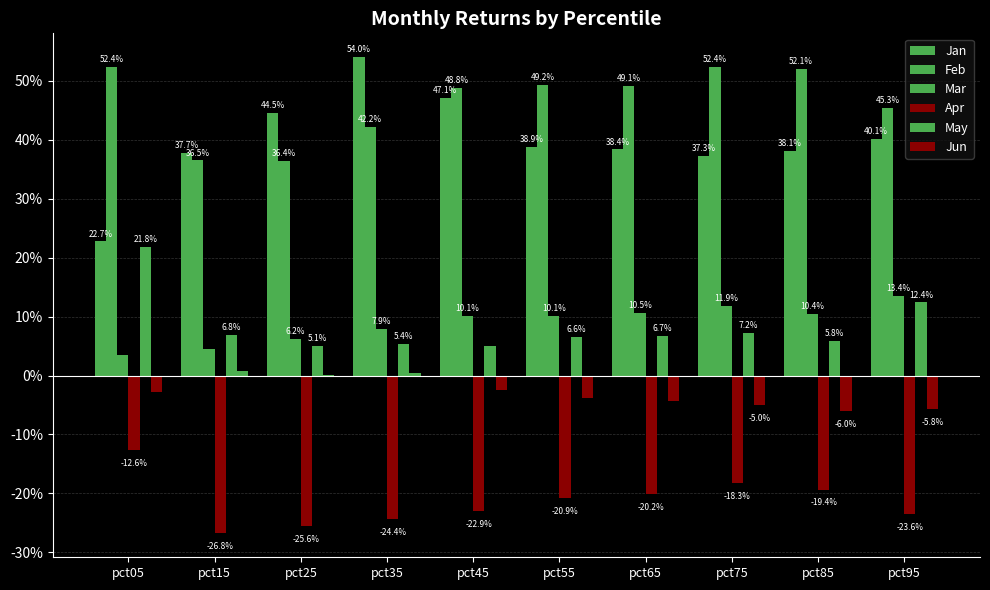

At how many categories does at least one series exceed 0?

10